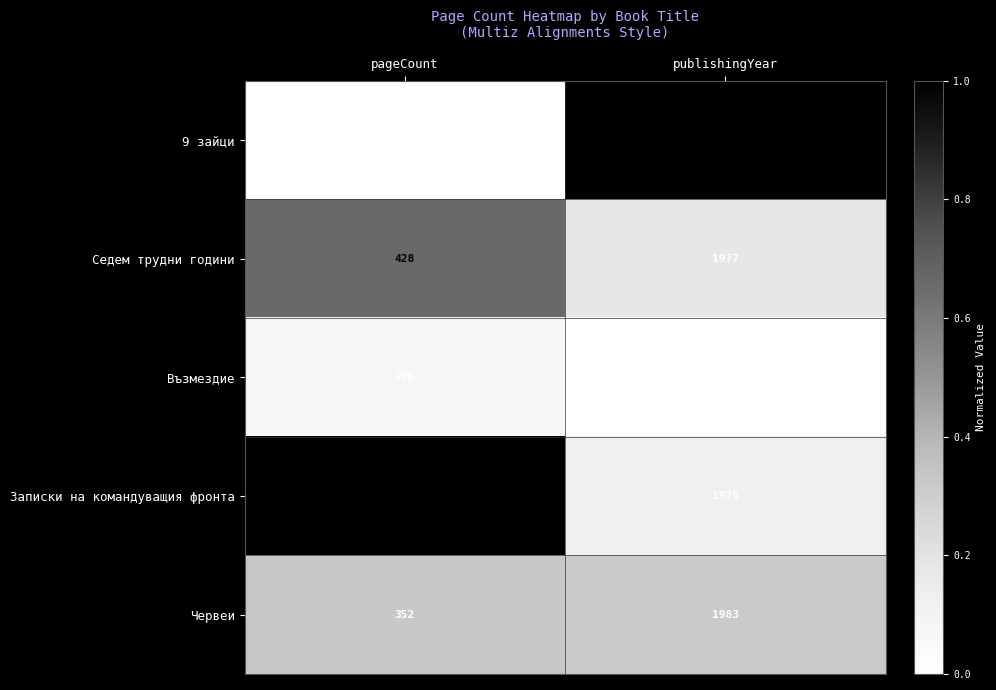

List the series in order of their peak value, lowest first.

Възмездие, Записки на командуващия фронта, Седем трудни години, Червеи, 9 зайци